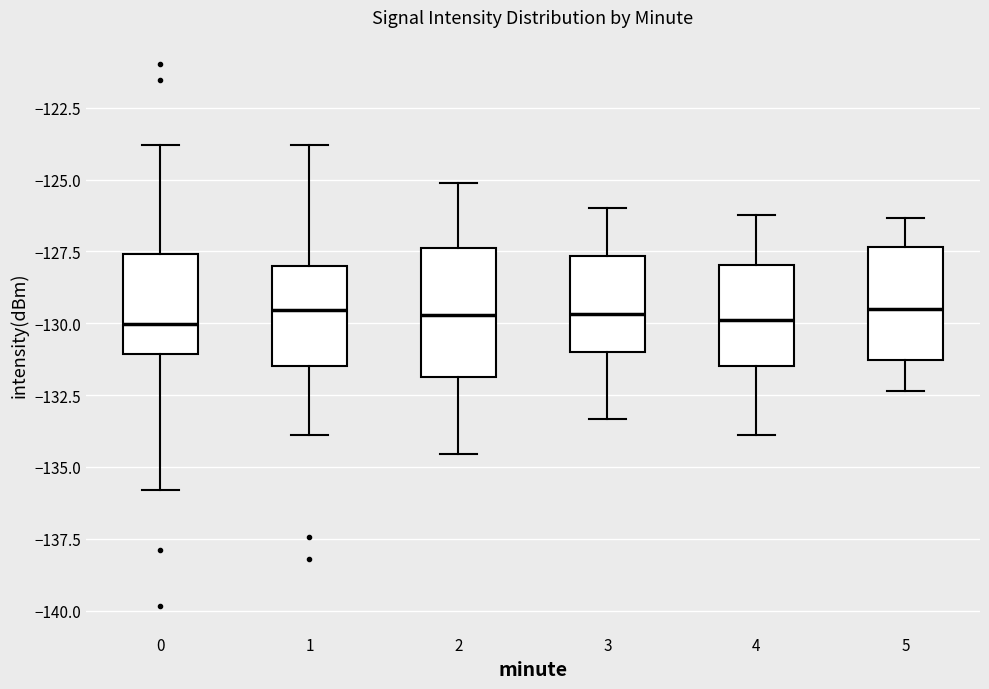

Where is the lower edge of the box at x = 4 on the y-axis? The values are not printed on the chart, so give them approximately, as read against the axis.

-131.5